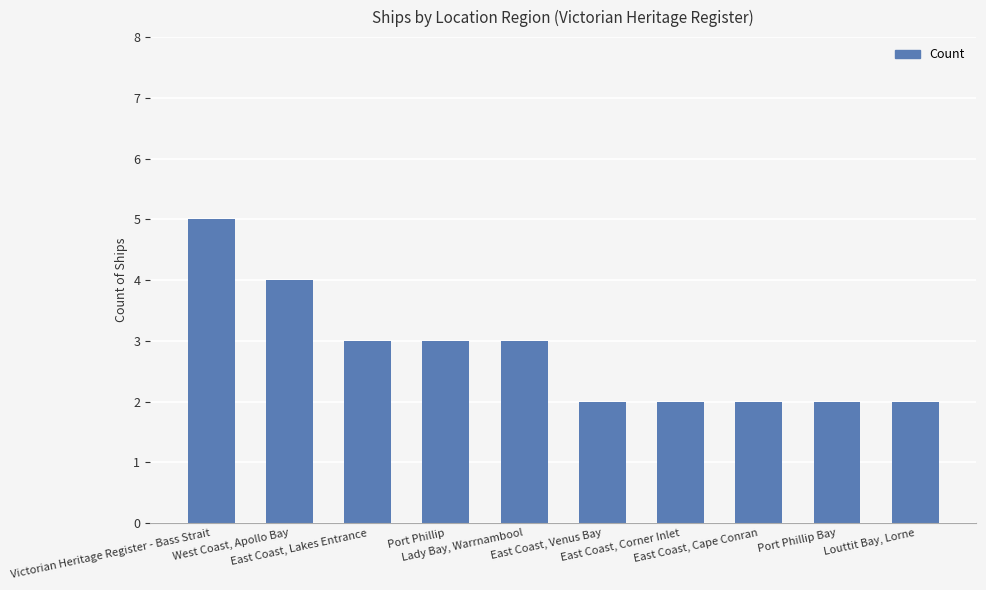

What is the difference between the second highest and second lowest values?

2